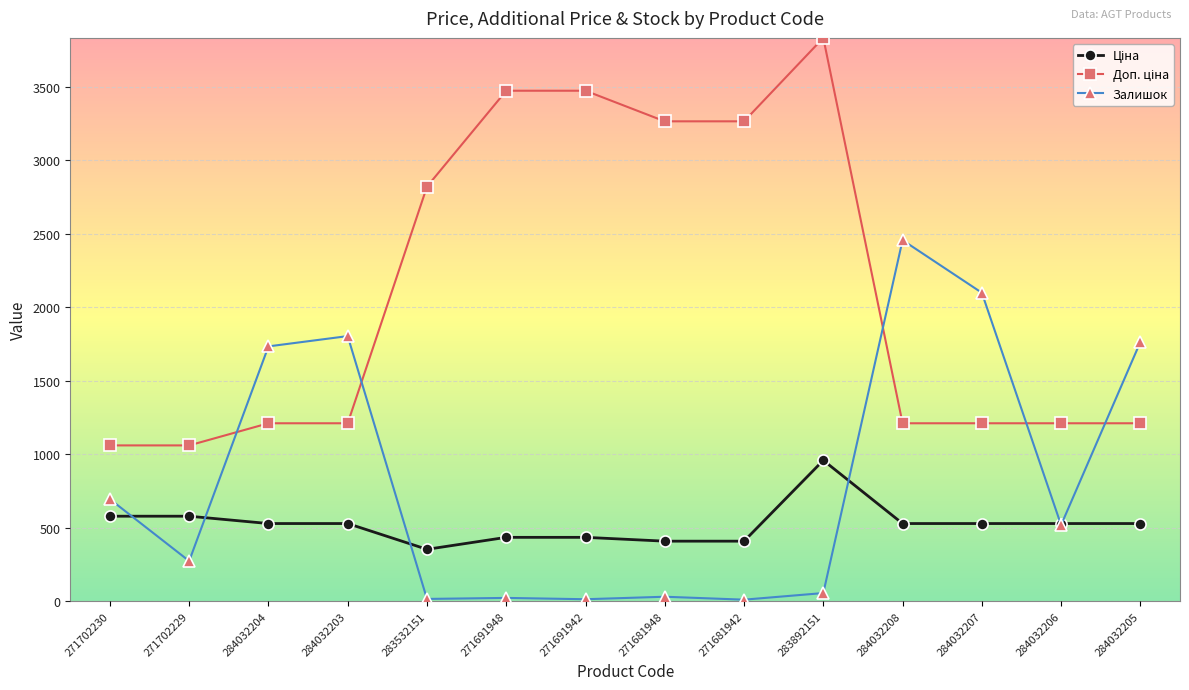

True or false: Залишок has more than 0 points higher than both neighbors.

True